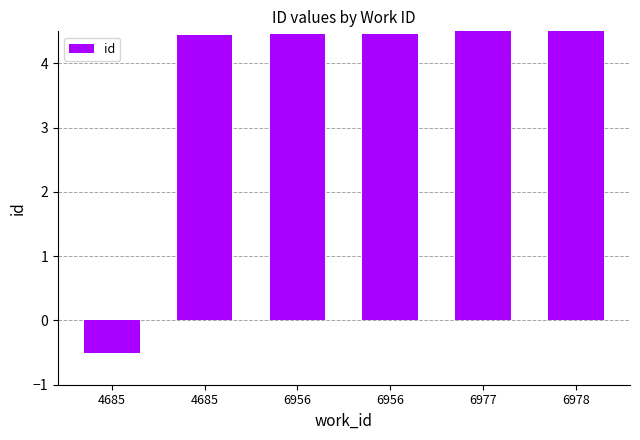

What is the sum of all values?

21.9